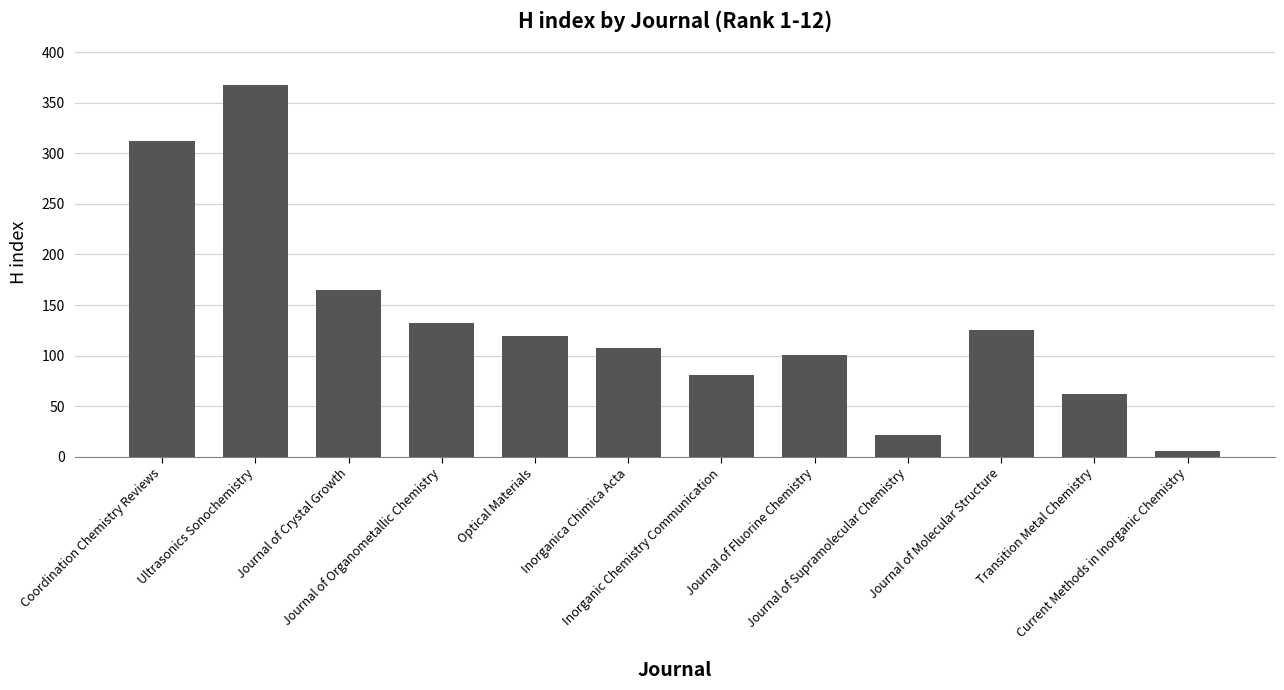

What is the label of the 3rd bar from the right?

Journal of Molecular Structure